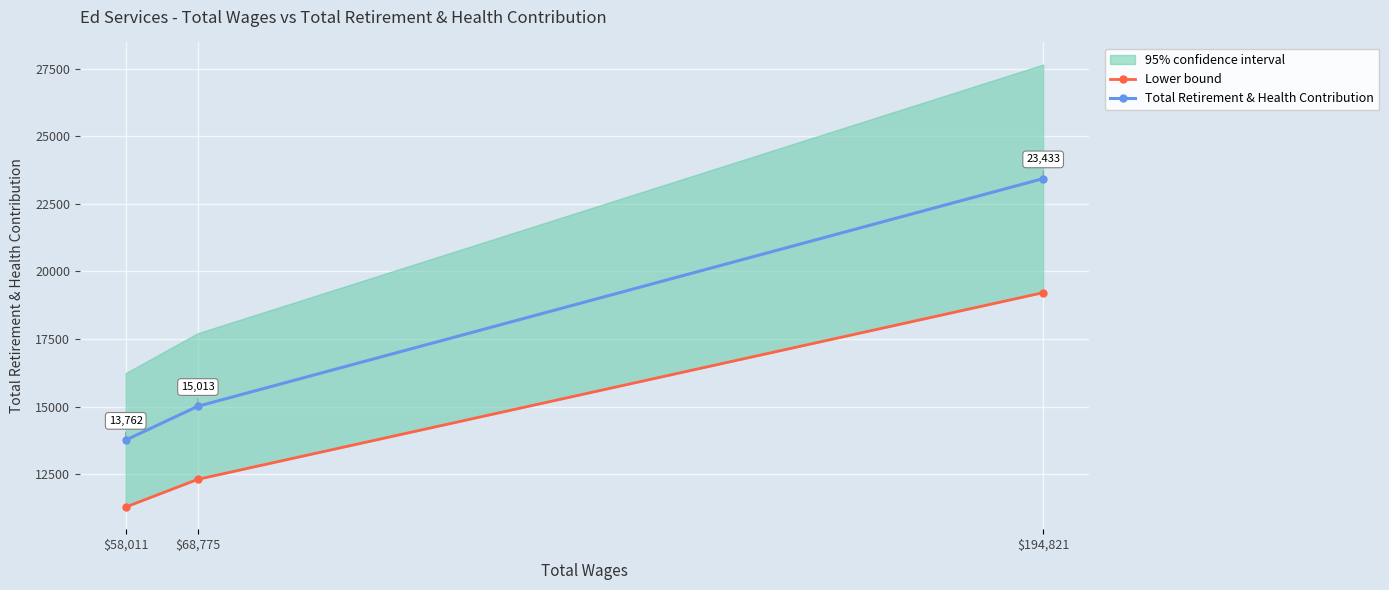

What is the sum of all Lower bound values?

42810.6